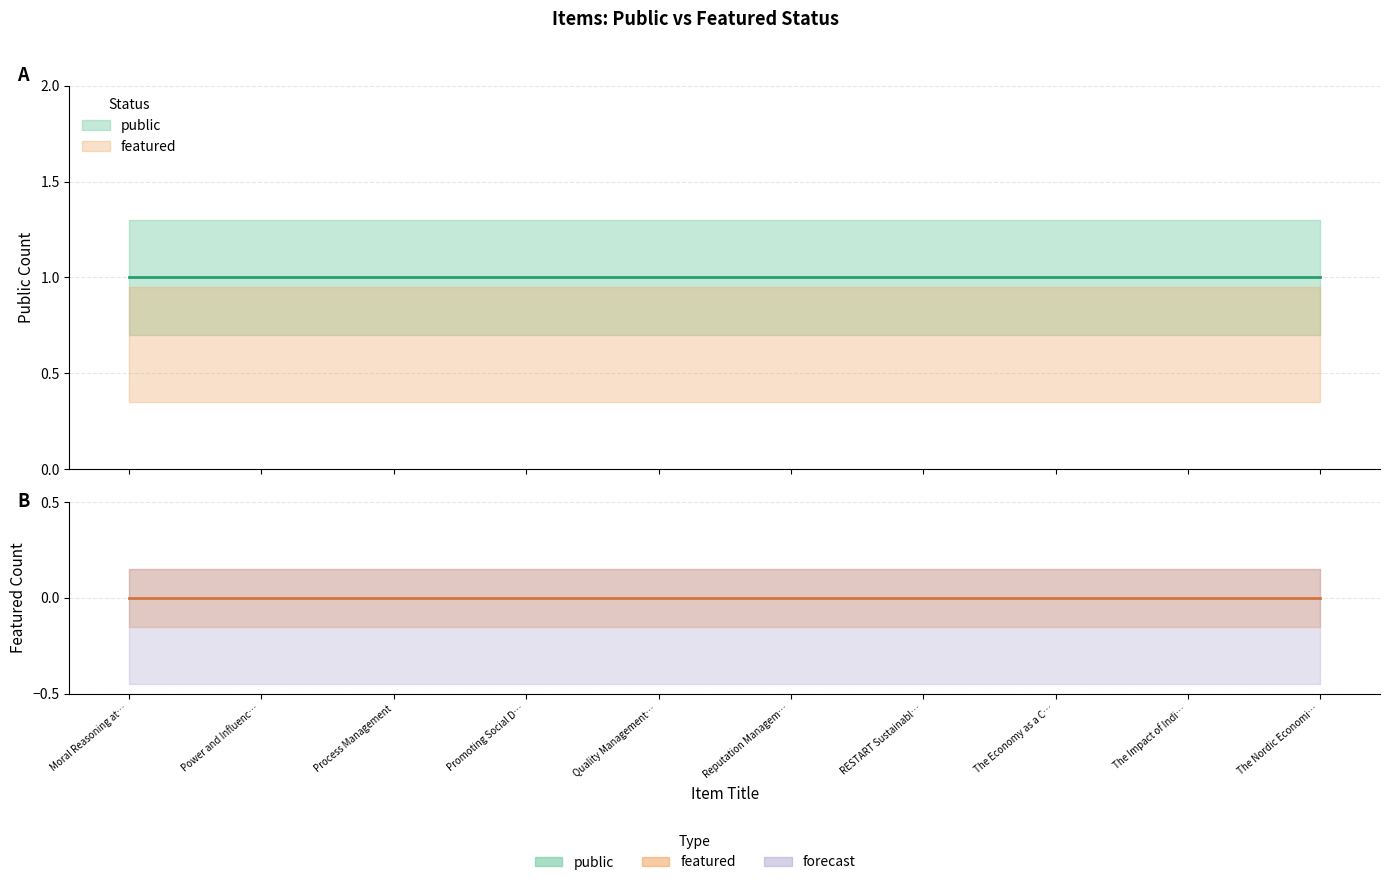

Between The Economy as a Complex Spatial System and Power and Influence of Economists, which is larger?

The Economy as a Complex Spatial System